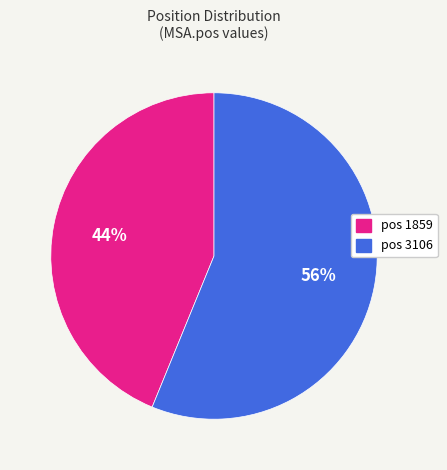

Count the number of slices in the pie.

2